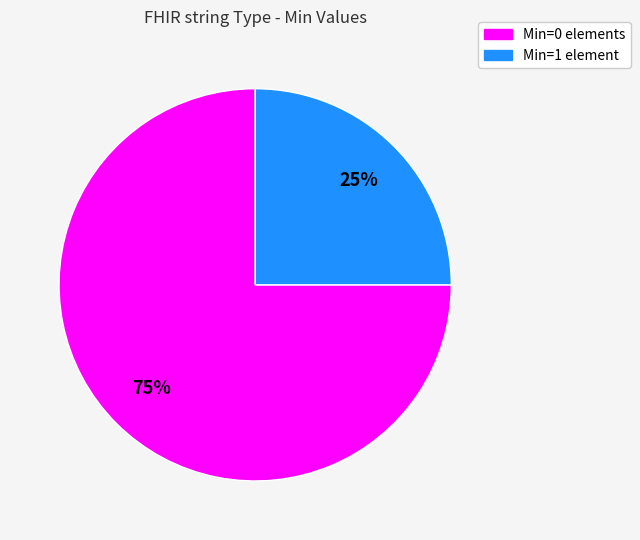

Does any single category account for the majority?

Yes